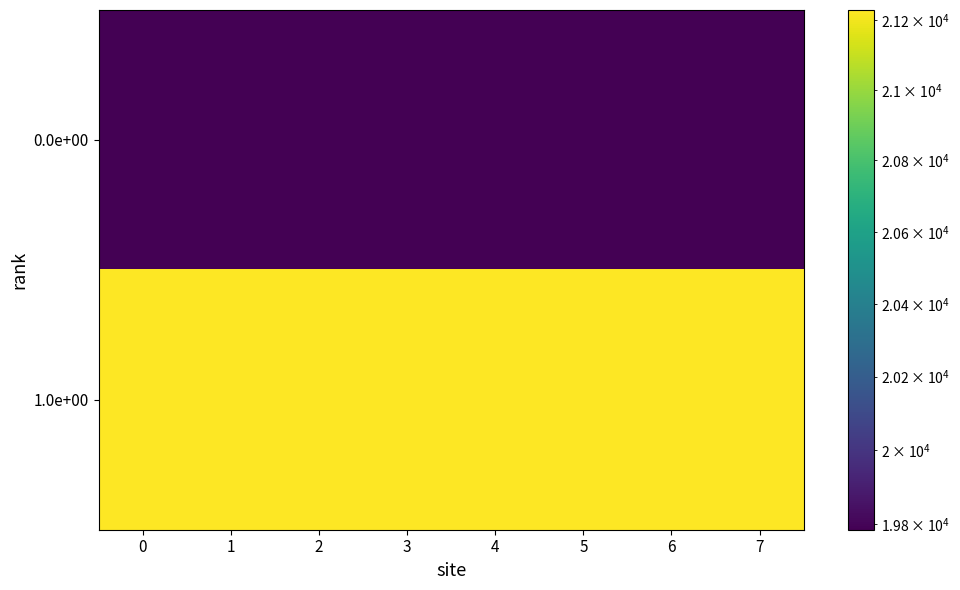

Reading right to left, list all the values displayed in this chart.

0.0e+00: 7=19786	6=19786	5=19786	4=19786	3=19786	2=19786	1=19786	0=19786
1.0e+00: 7=21228	6=21228	5=21228	4=21228	3=21228	2=21228	1=21228	0=21228